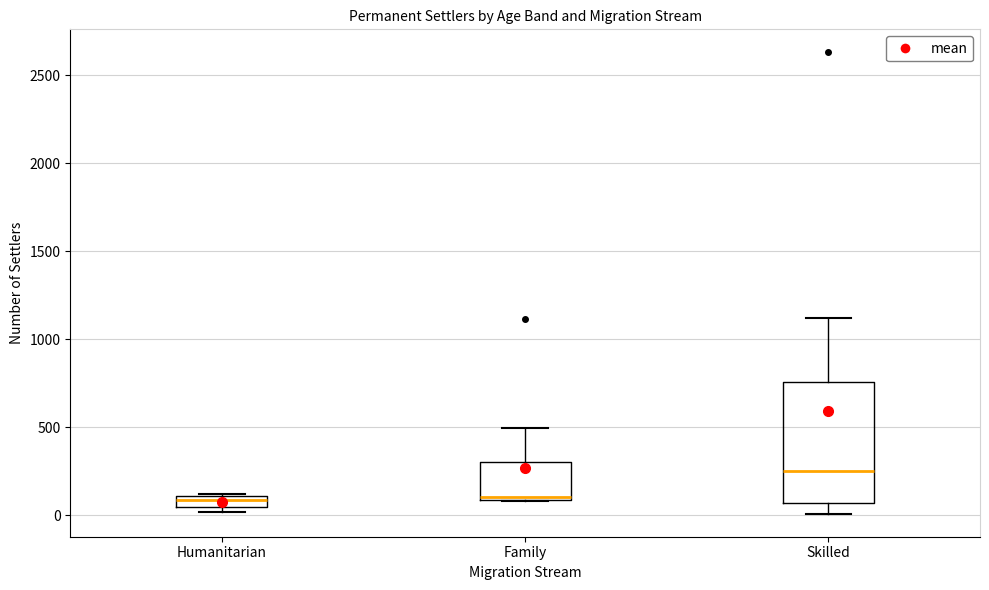

Where is the upper edge of the box for Family on the y-axis? The values are not printed on the chart, so give them approximately, as read against the axis.

300